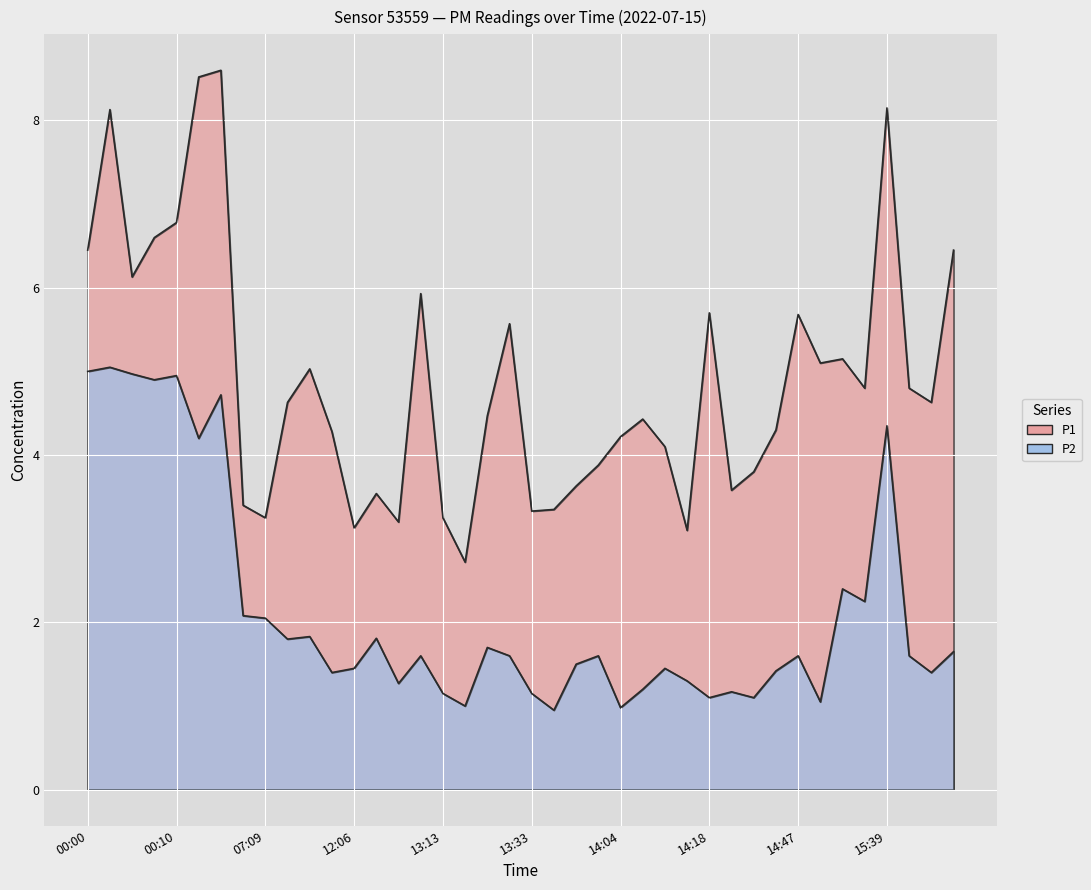

At which category is the sum across all series the highest?

01:54